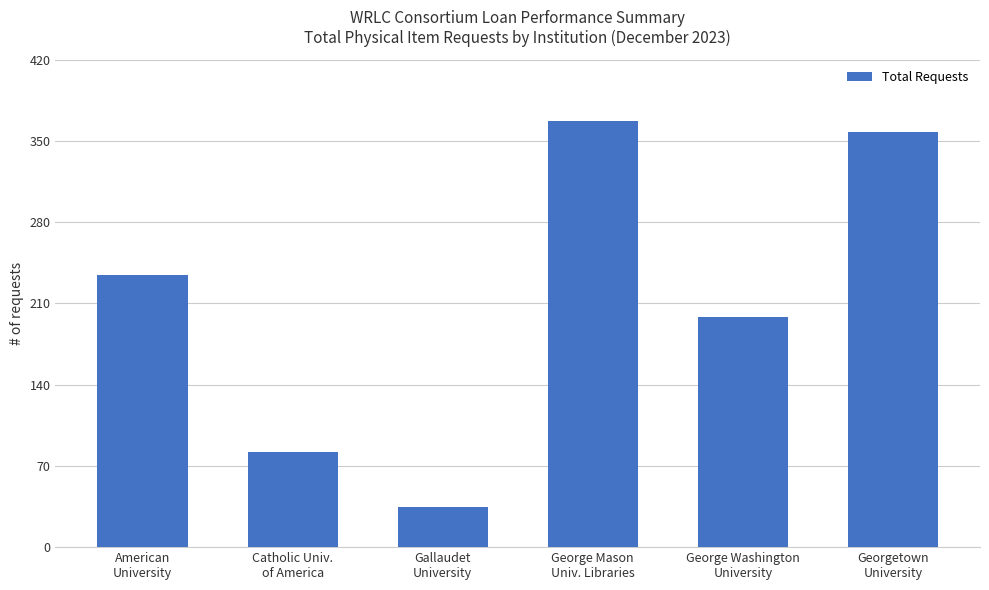

Reading left to right, list all the values displayed in this chart.

American
University=234	Catholic Univ.
of America=82	Gallaudet
University=35	George Mason
Univ. Libraries=367	George Washington
University=198	Georgetown
University=358